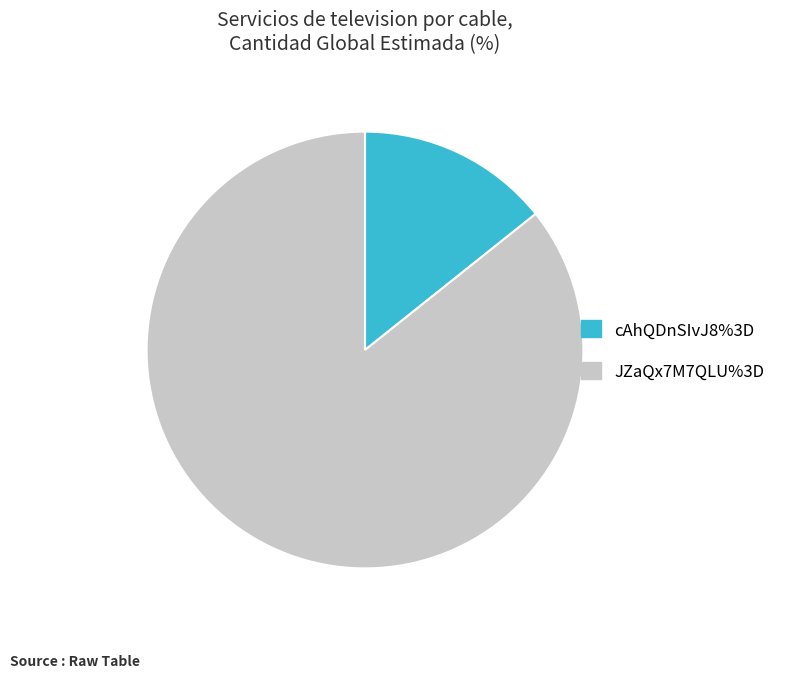

The JZaQx7M7QLU%3D slice represents 86% of the pie. True or false?

True